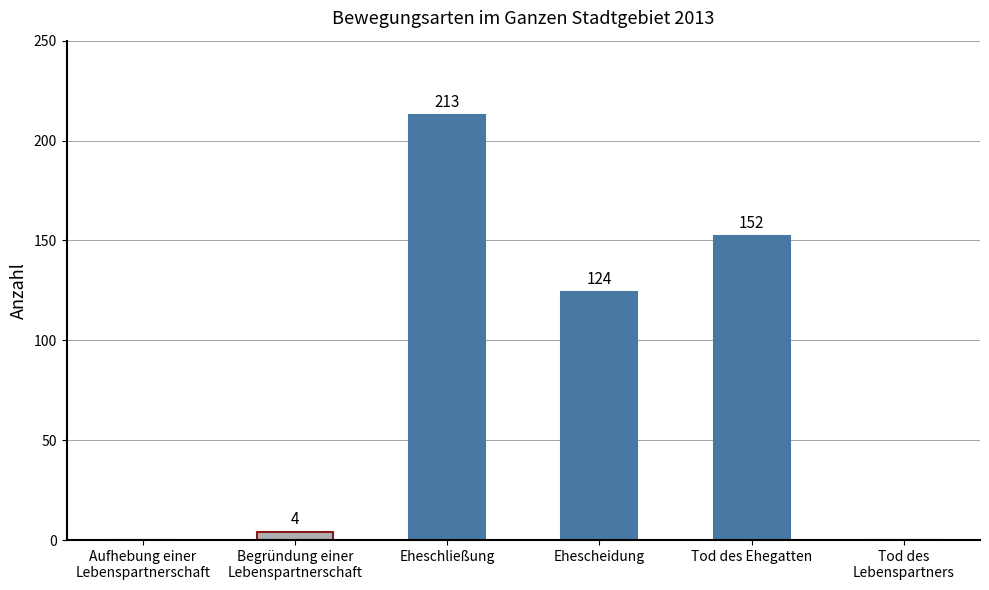

What is the approximate value at Ehescheidung, to the nearest 50?

100